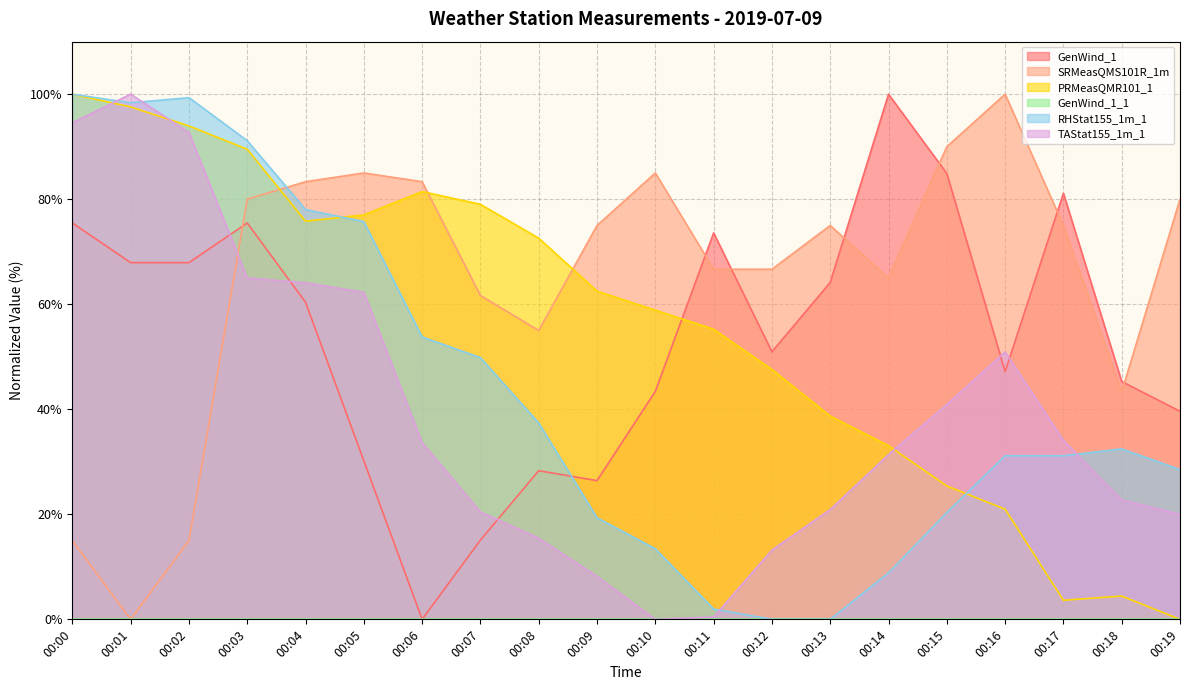

In RHStat155_1m_1, how many points are higher than both neighbors (excluding endpoints)?

2